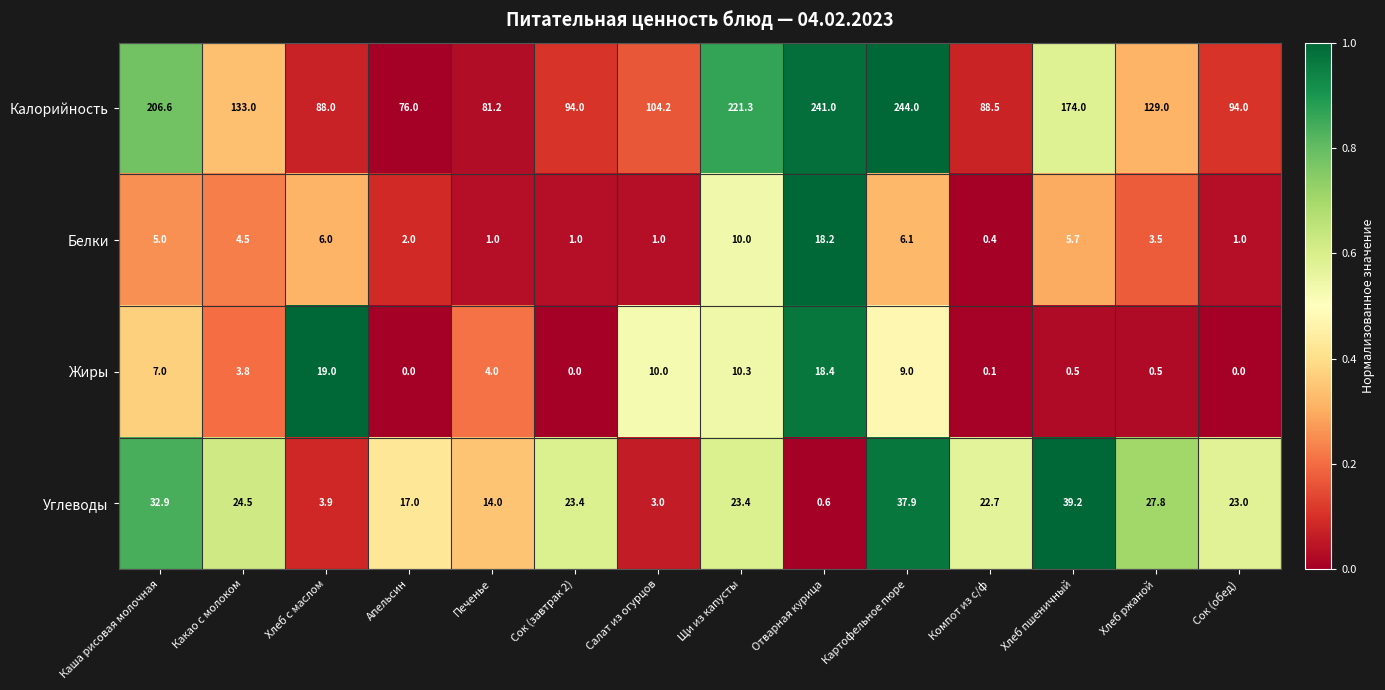

Which series has the largest total across all categories?

Калорийность